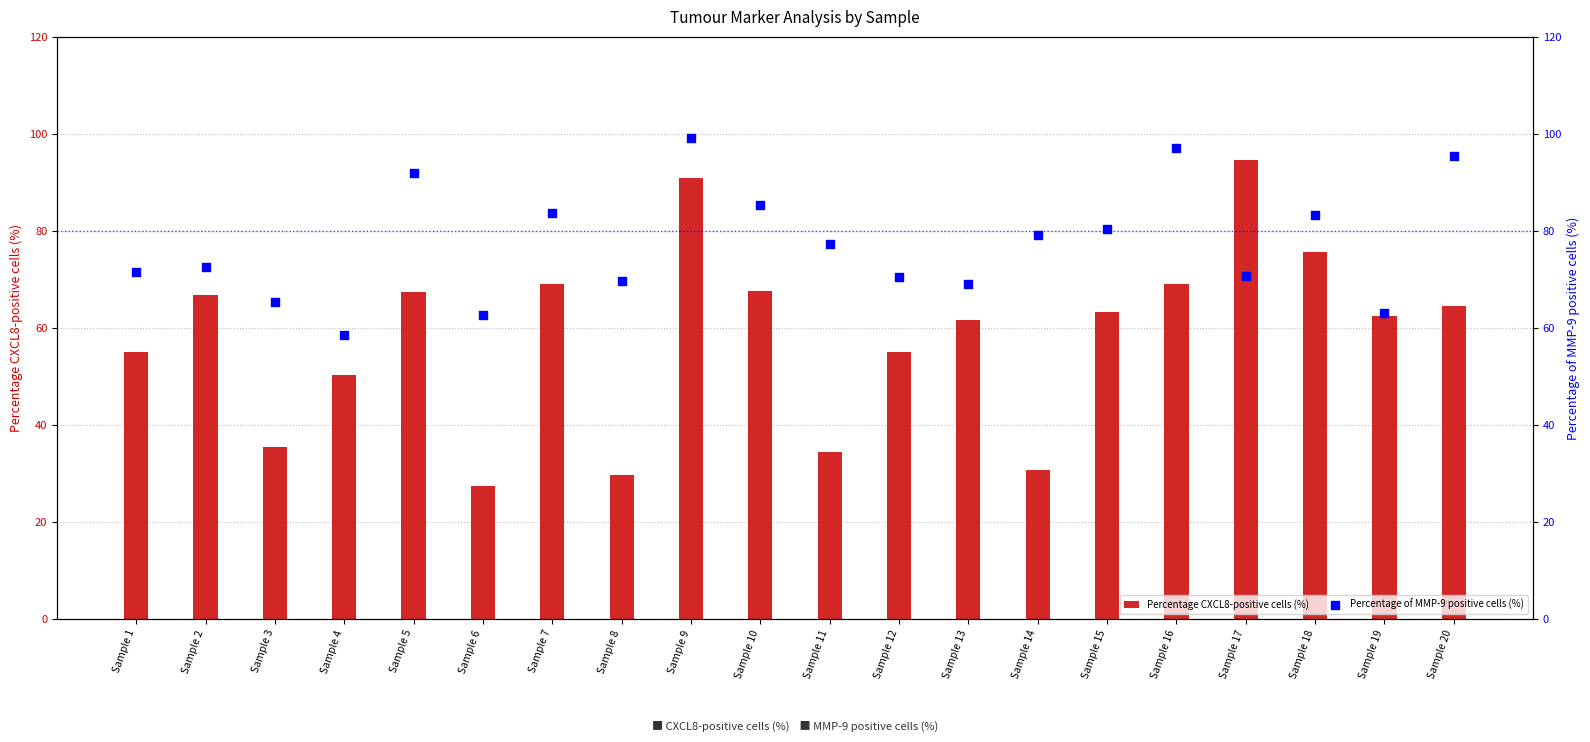

Which series has the largest total across all categories?

Percentage of MMP-9 positive cells (%)